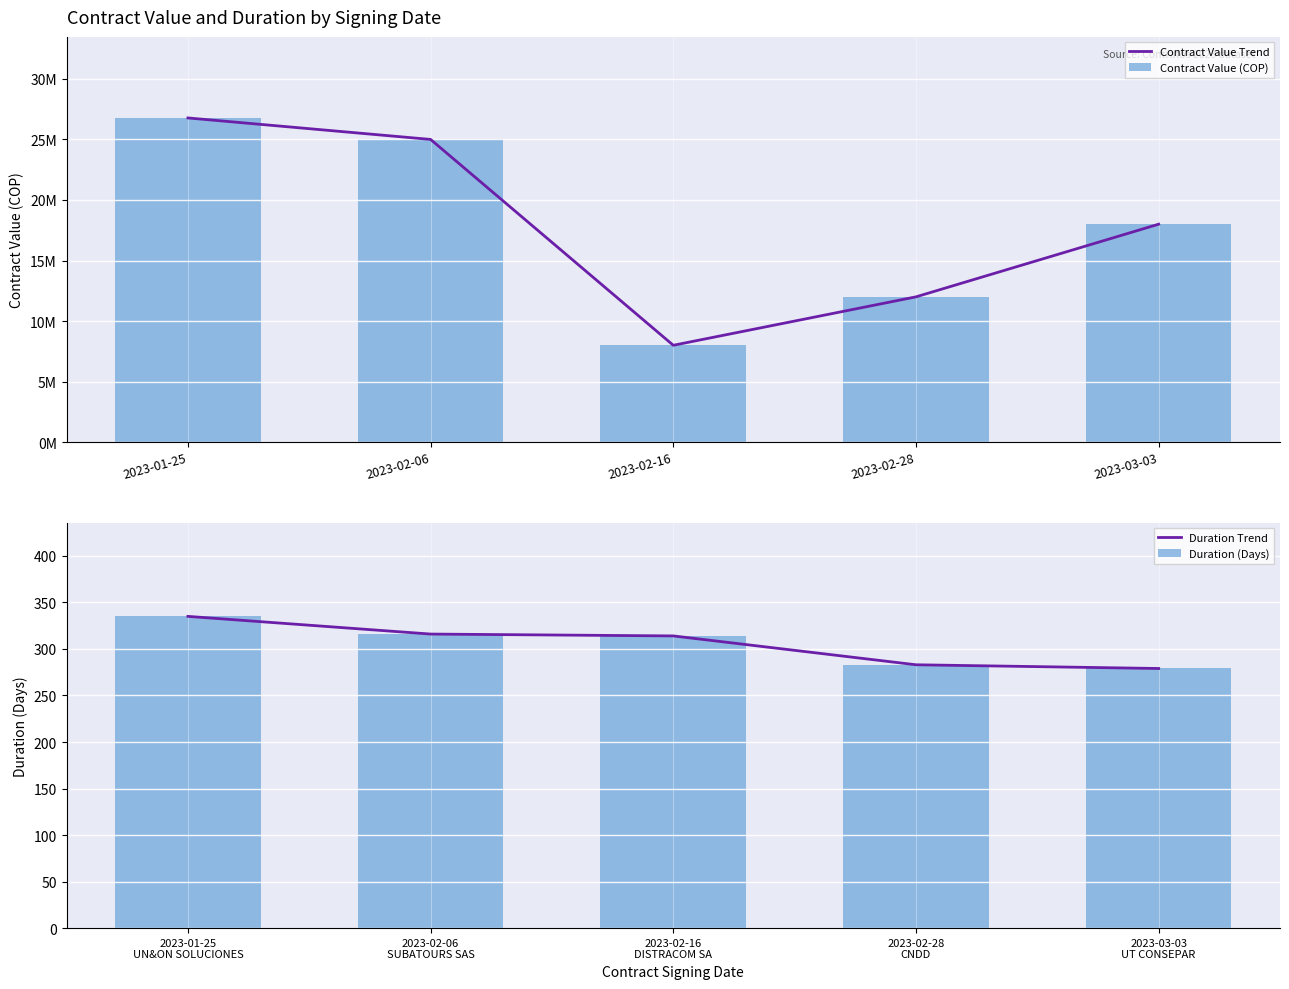

How many values in the Contract Value Trend series are below 18000000?

2